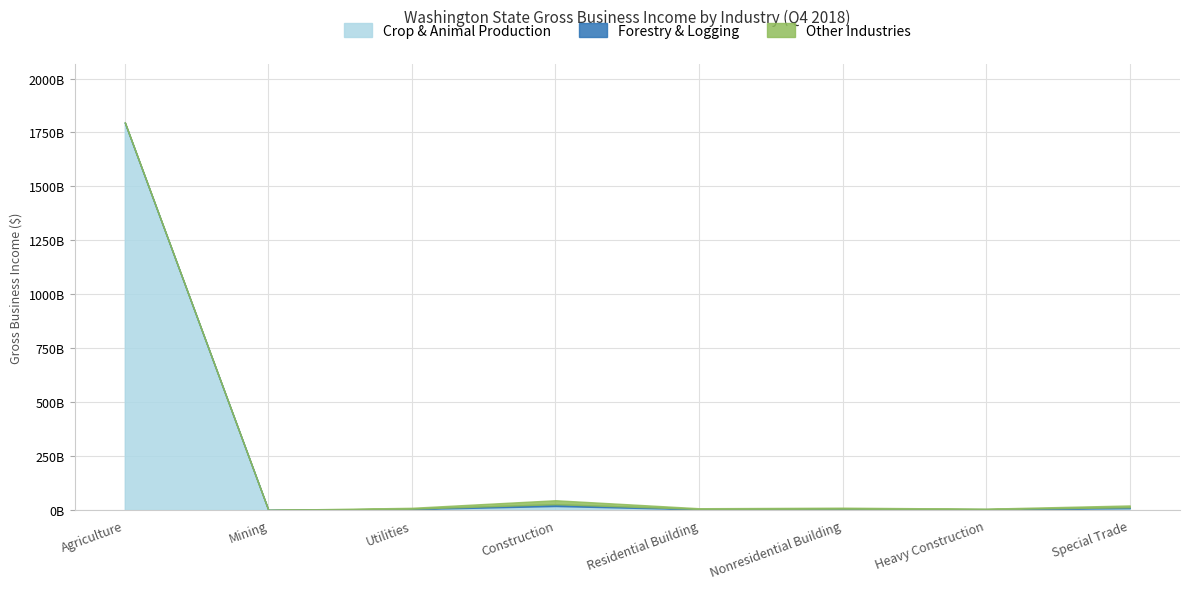

What is the label of the 7th point from the right?

Mining